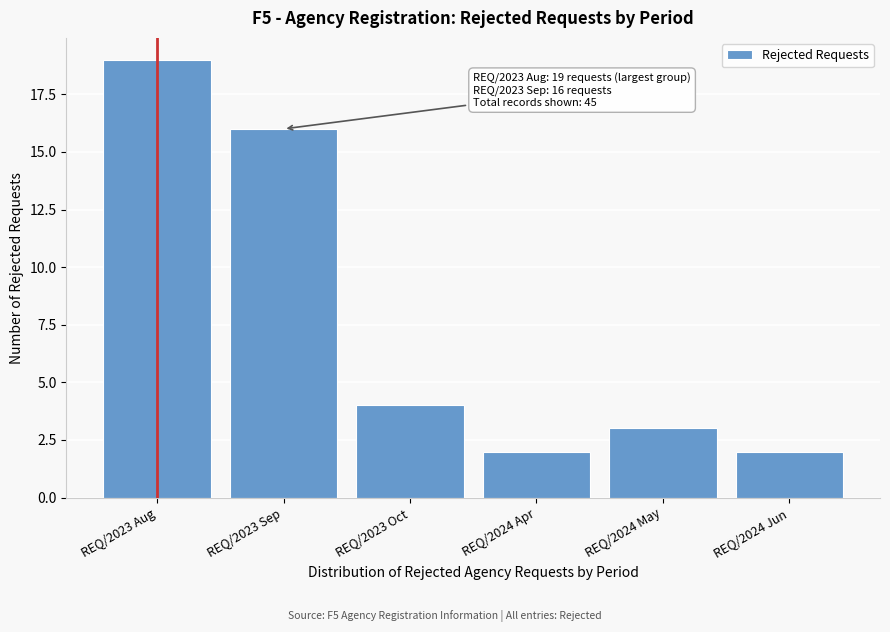

Reading left to right, transcribe all the data shown in this chart.

19	16	4	2	3	2